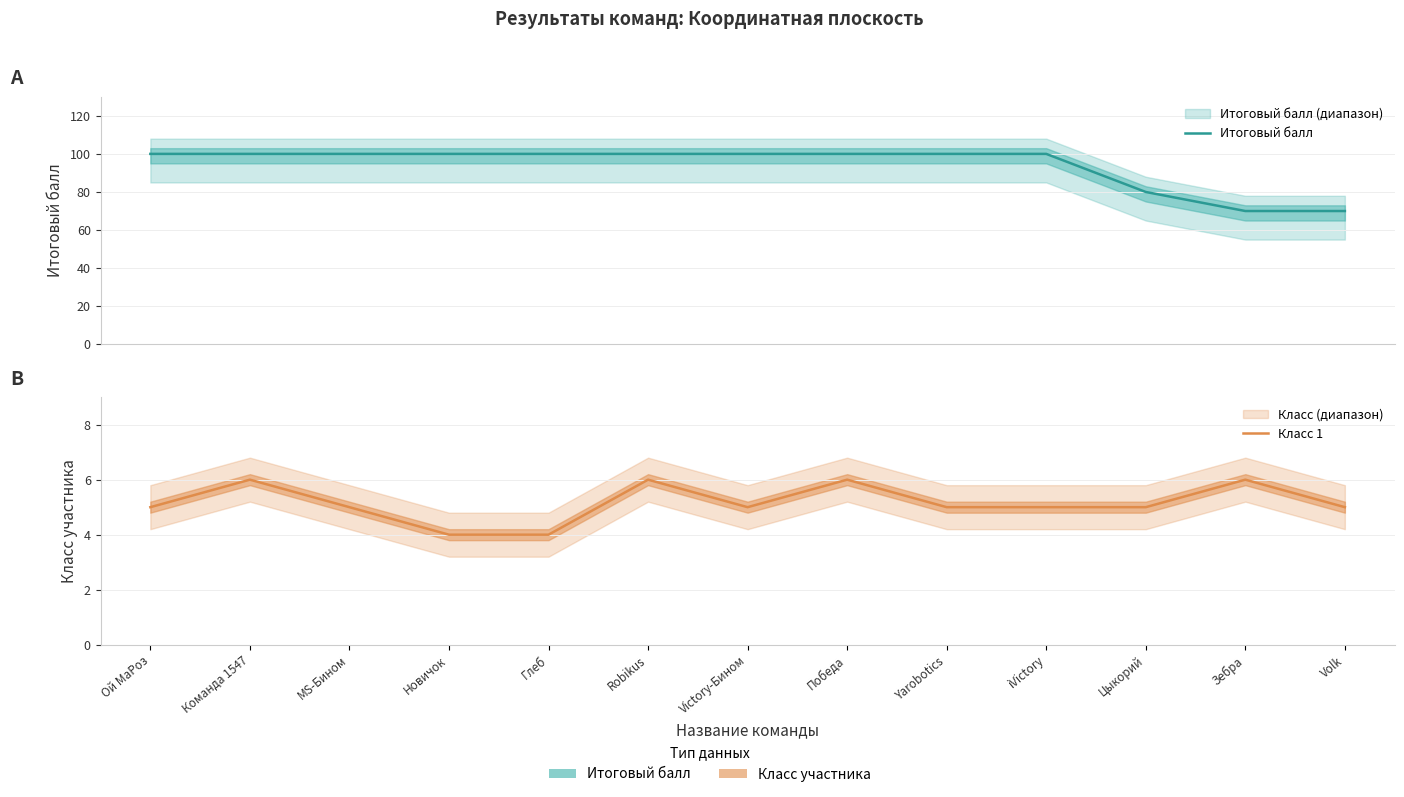

At which label does Класс 1 reach its minimum?

Новичок